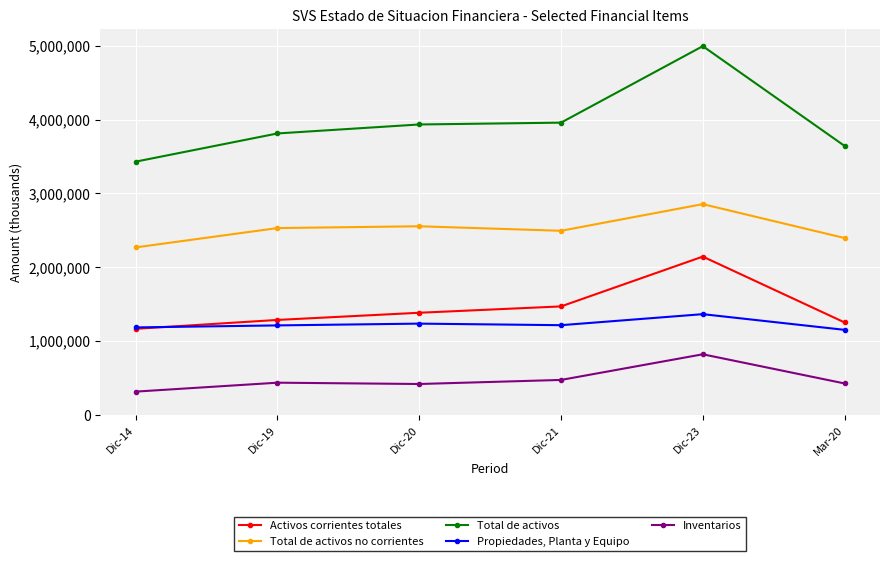

What is the difference between the Activos corrientes totales values at Dic-21 and Dic-20?

86056